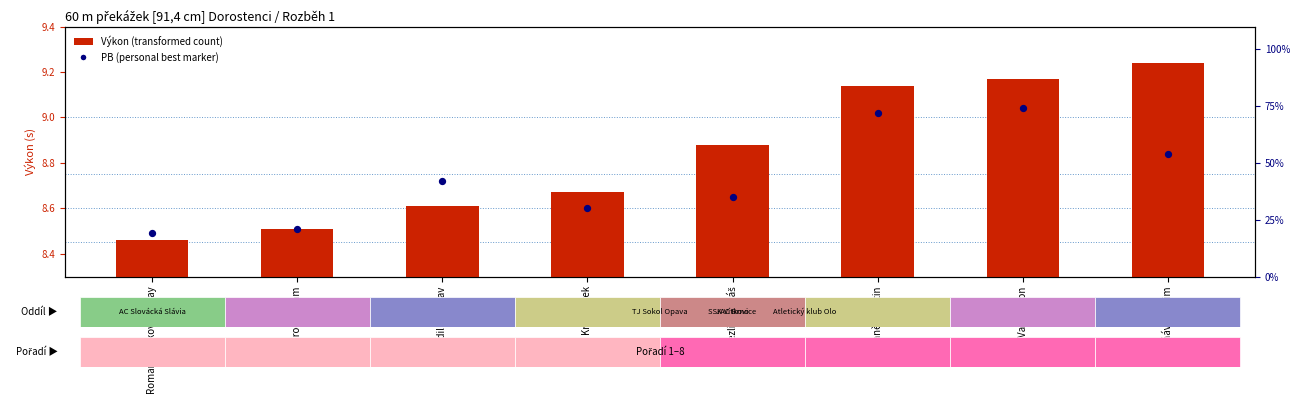

What are all the series names shown in the legend?

Výkon (transformed count), PB (personal best marker)